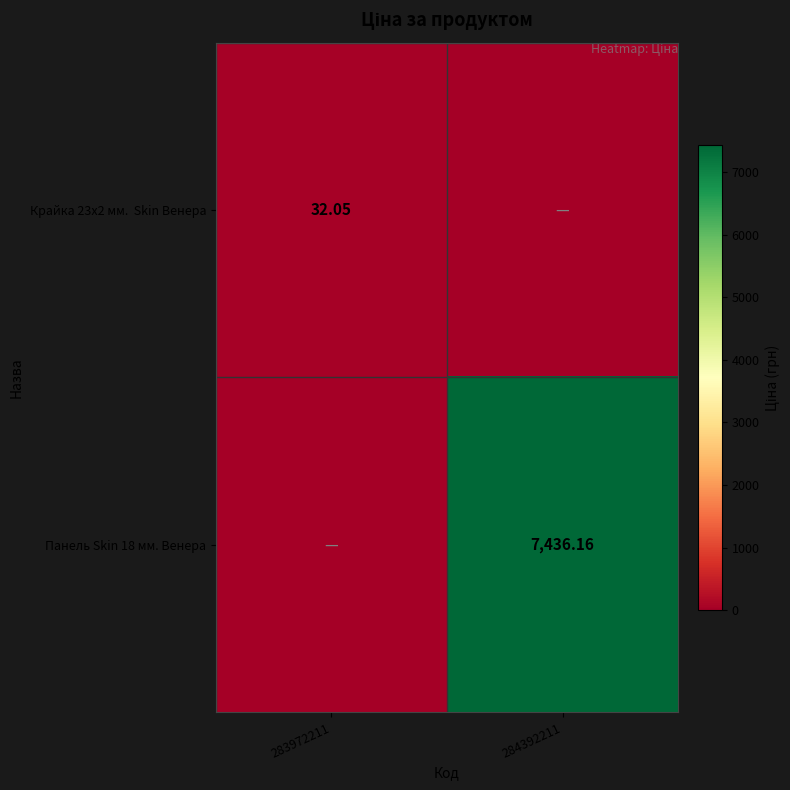

What is the sum of all Крайка 23x2 мм. Skin Венера values?

32.0